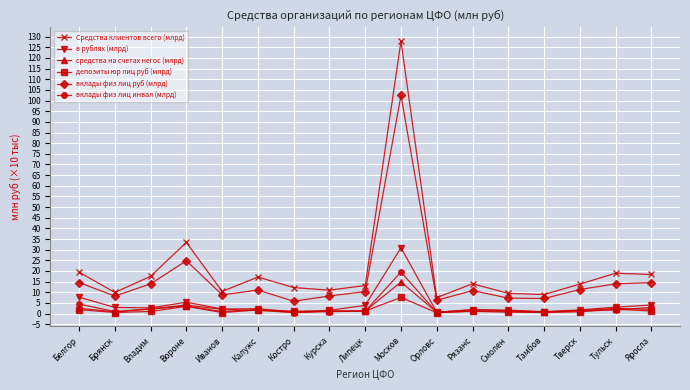

What is the difference between the maximum and minimum values in the в рублях (млрд) series?

30.3